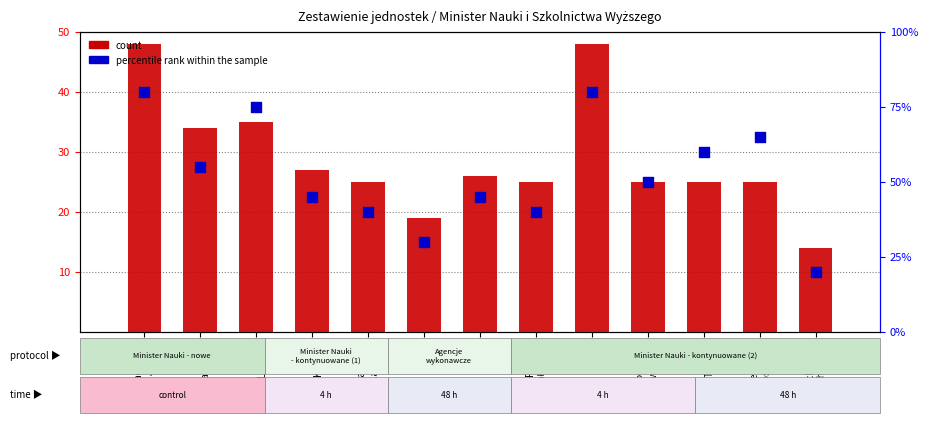

At how many categories does at least one series exceed 29?

12